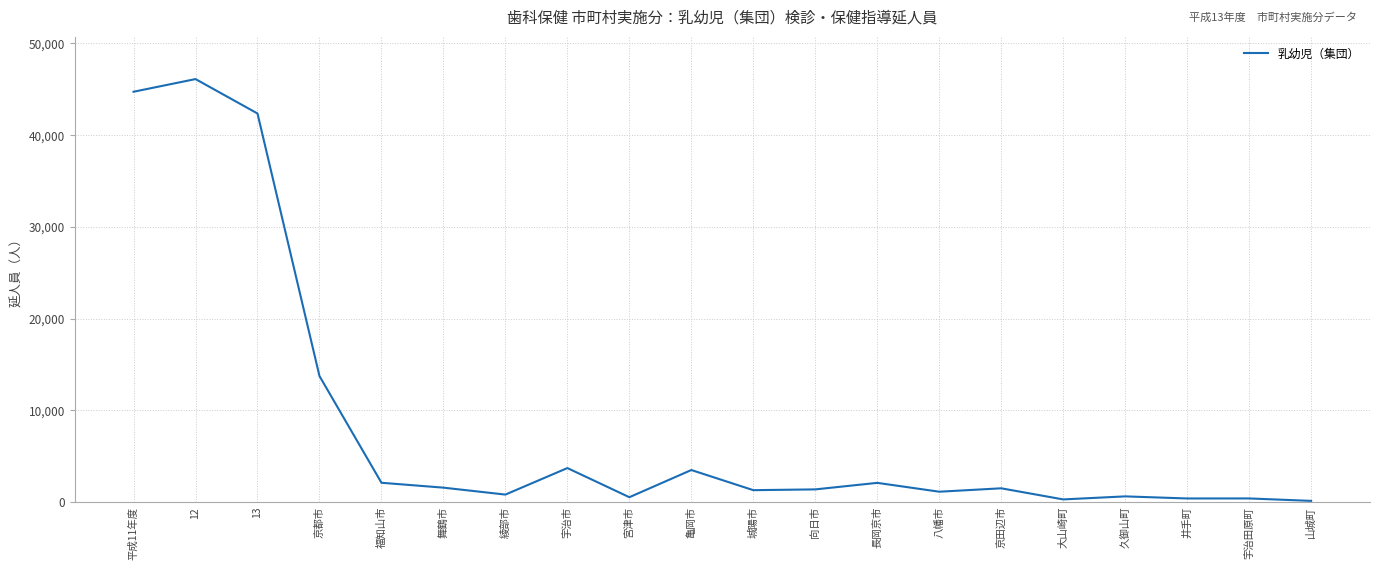

Does the chart display data point markers on the line(s)?

No